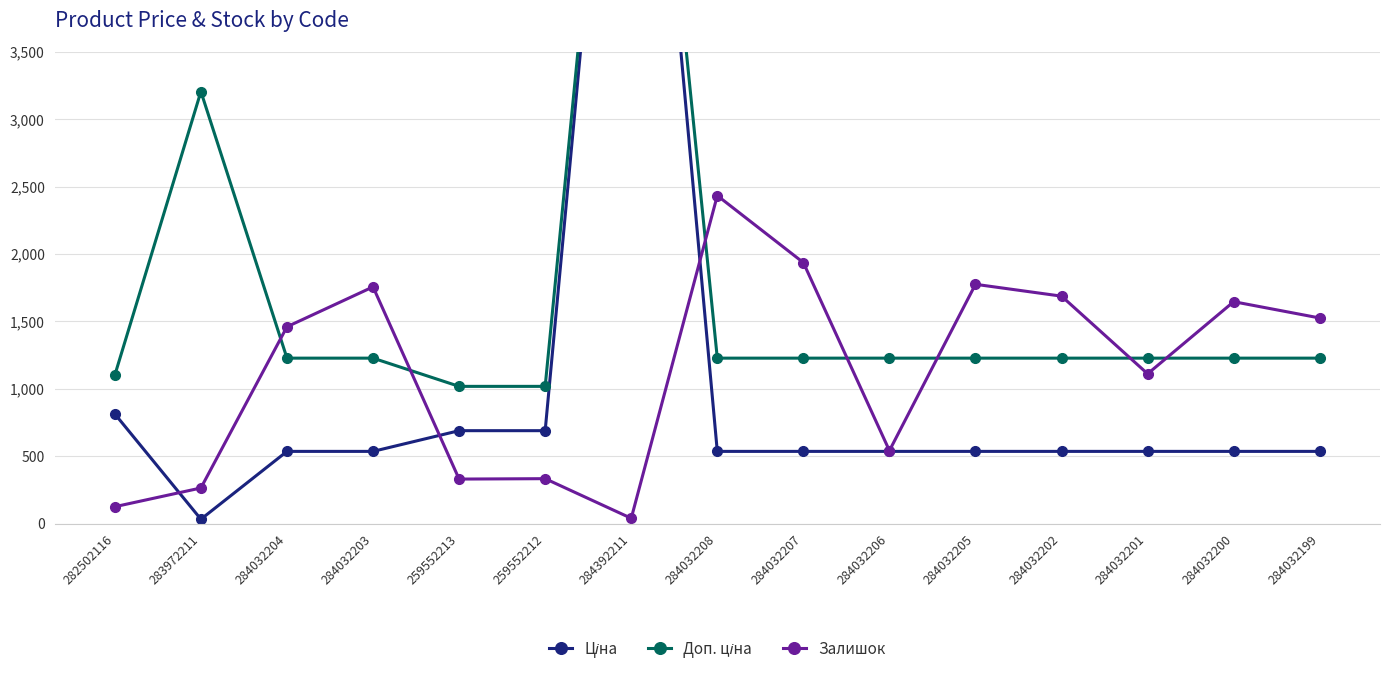

What is the difference between the highest and lowest values at 284032199?

989.6